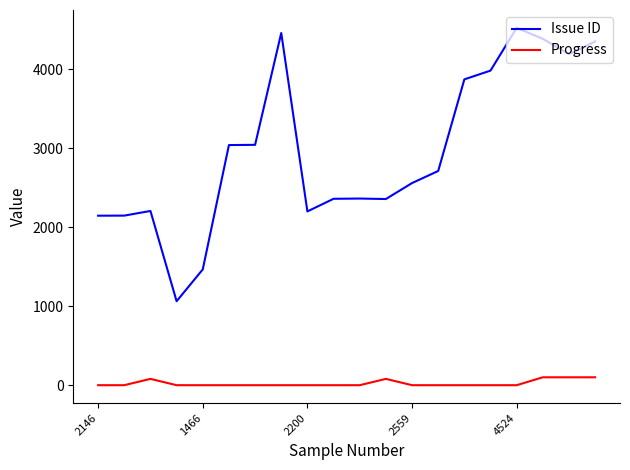

Which series has the largest total across all categories?

Issue ID